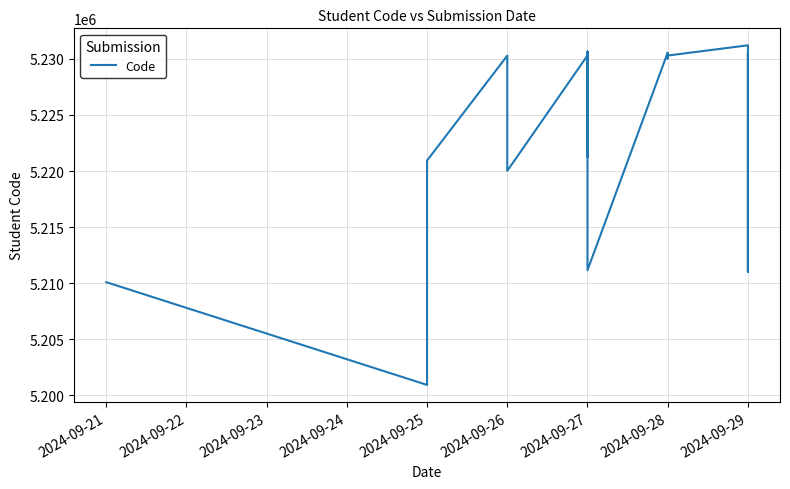

What is the difference between the values at 2024-09-28 and 2024-09-27?

8797